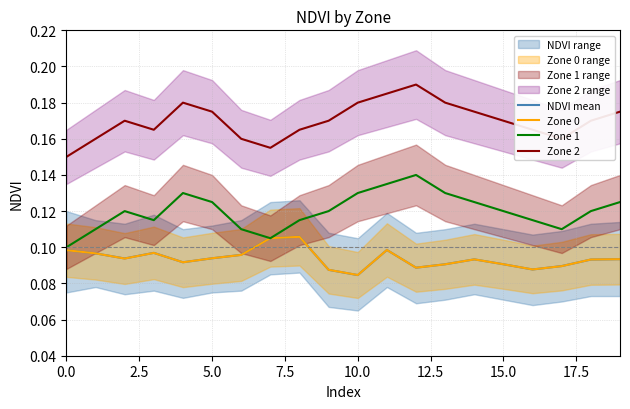

At which category is the sum across all series the highest?

11